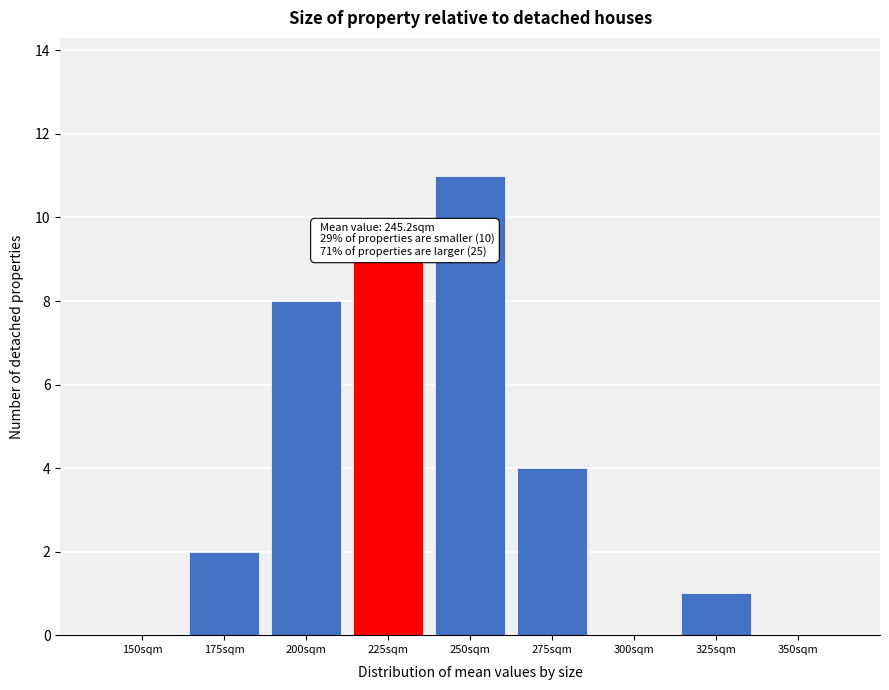

Reading right to left, list all the values displayed in this chart.

350sqm=0	325sqm=1	300sqm=0	275sqm=4	250sqm=11	225sqm=9	200sqm=8	175sqm=2	150sqm=0